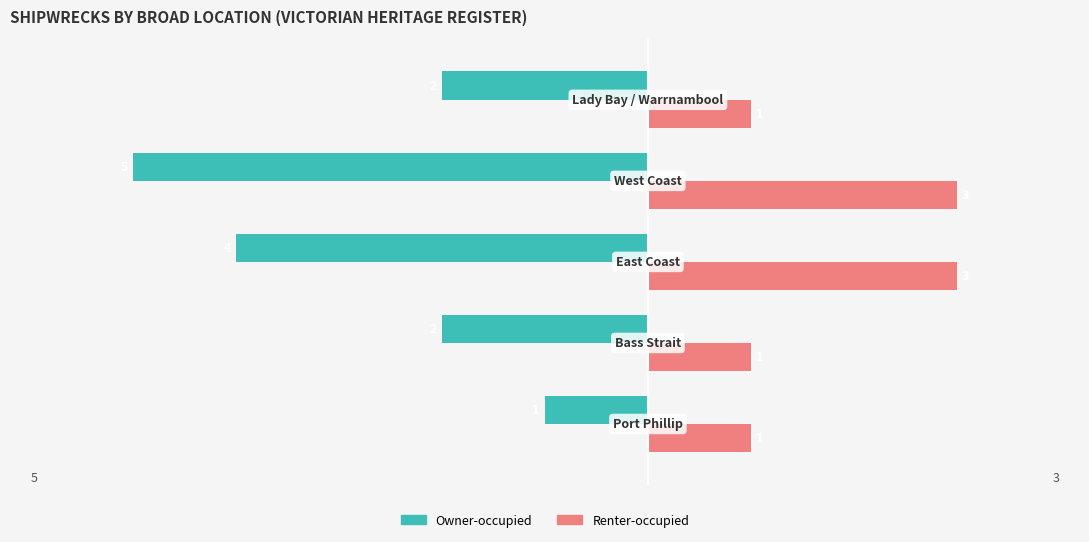

Rank the series by their maximum value, from highest to lowest.

Renter-occupied, Owner-occupied